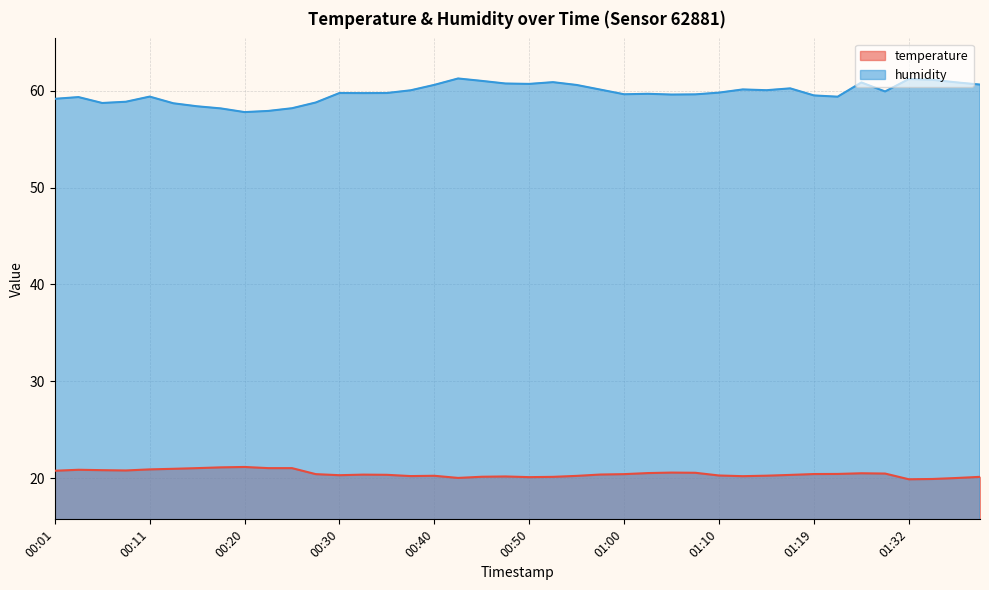

What is the label of the 35th point from the right?

00:13